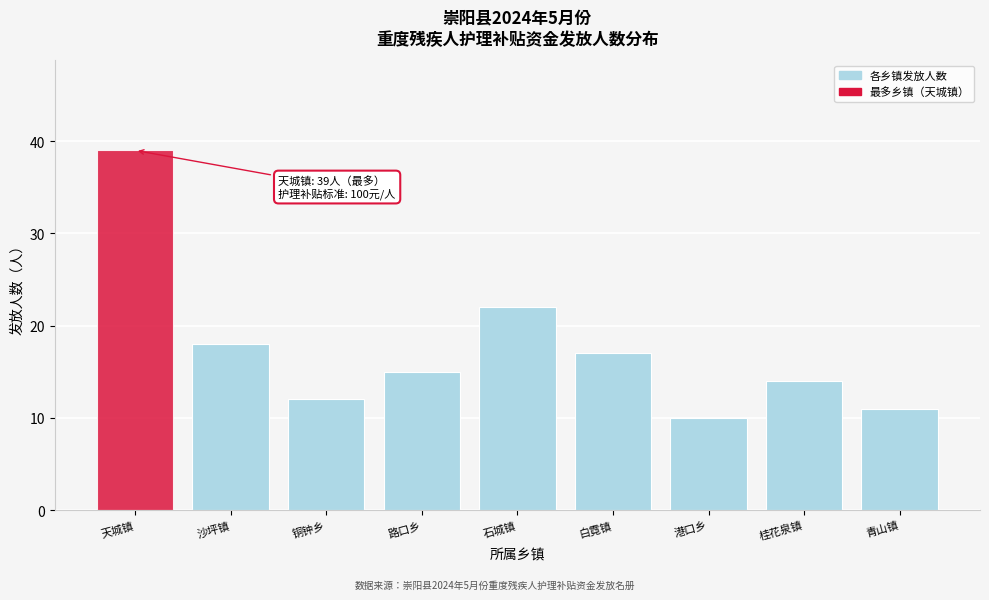

Reading right to left, transcribe all the data shown in this chart.

青山镇=11	桂花泉镇=14	港口乡=10	白霓镇=17	石城镇=22	路口乡=15	铜钟乡=12	沙坪镇=18	天城镇=39